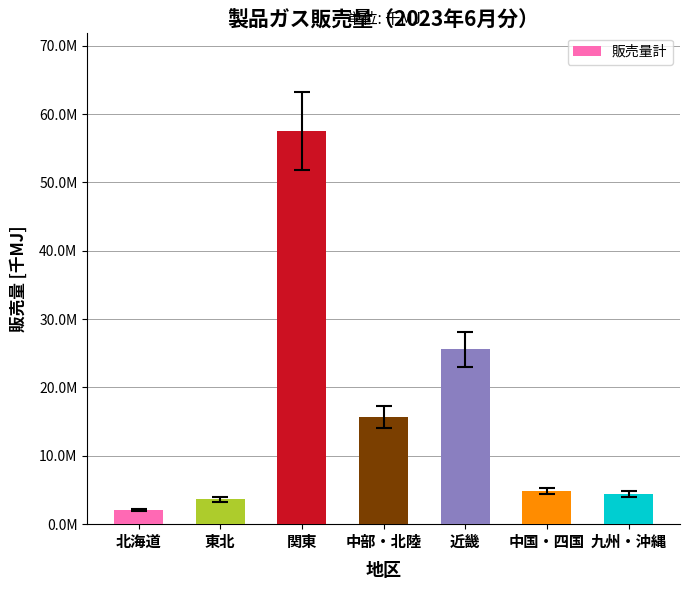

List the labels in order of value, smallest first.

北海道, 東北, 九州・沖縄, 中国・四国, 中部・北陸, 近畿, 関東